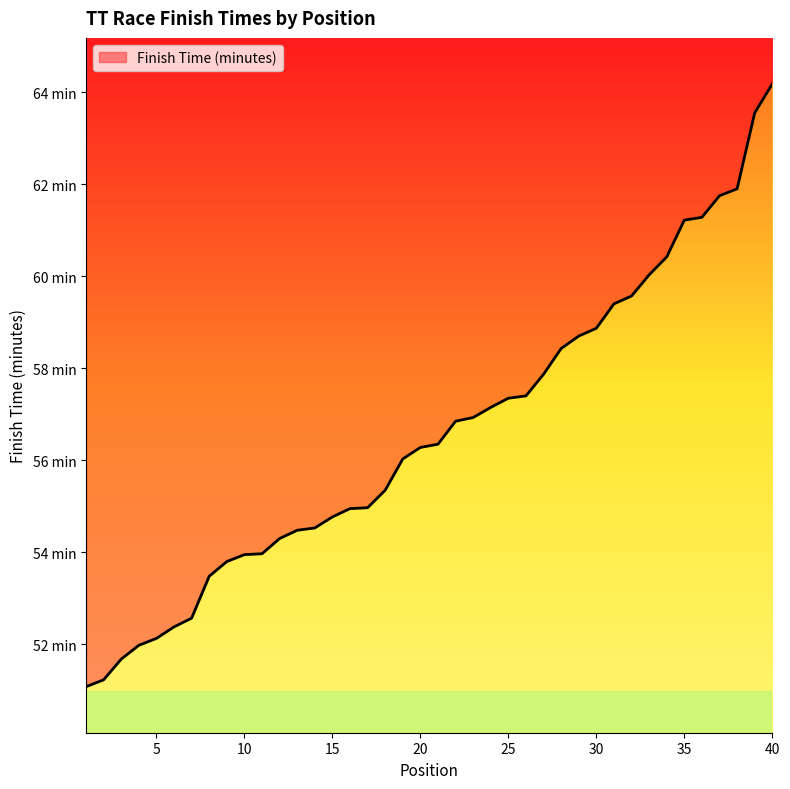

What is the smallest value displayed?

51.1